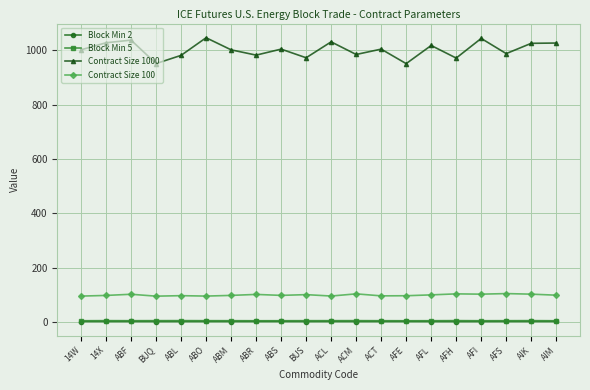

True or false: Contract Size 100 and Block Min 2 cross at least once.

False